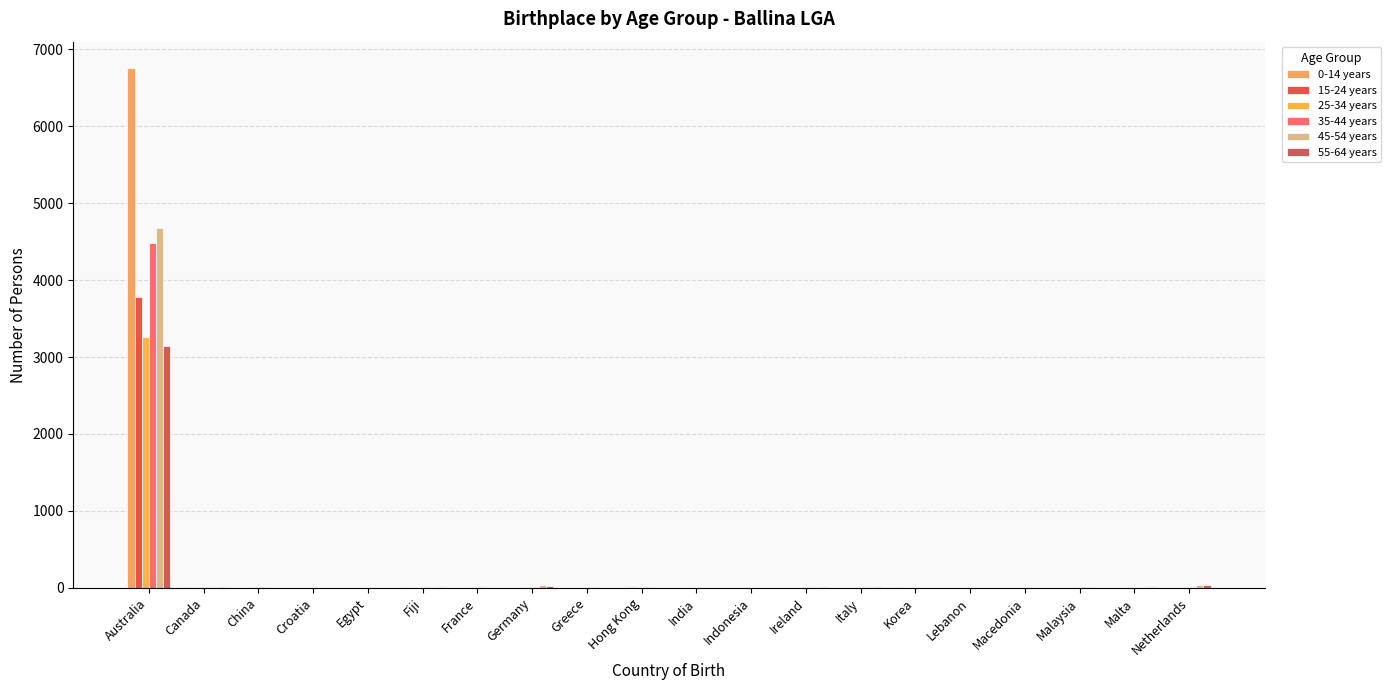

List the series in order of their peak value, highest first.

0-14 years, 45-54 years, 35-44 years, 15-24 years, 25-34 years, 55-64 years